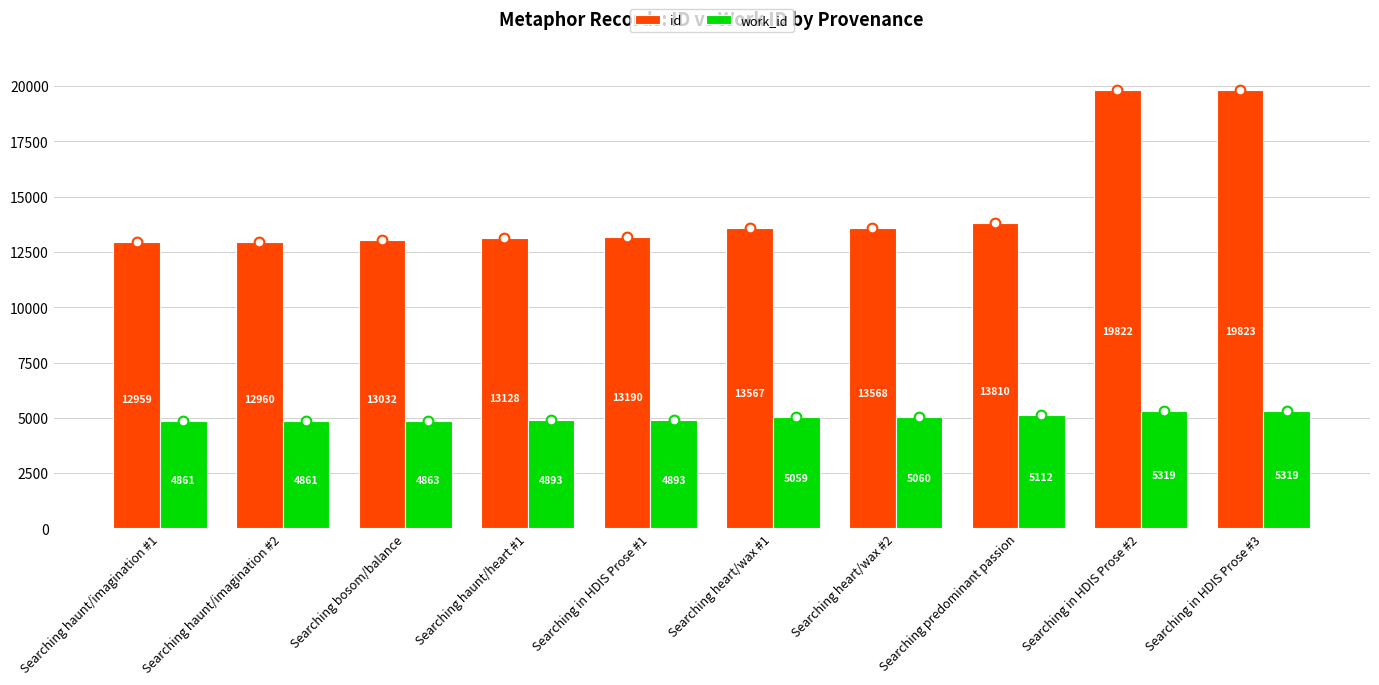

List the series in order of their overall mean, highest first.

id, work_id